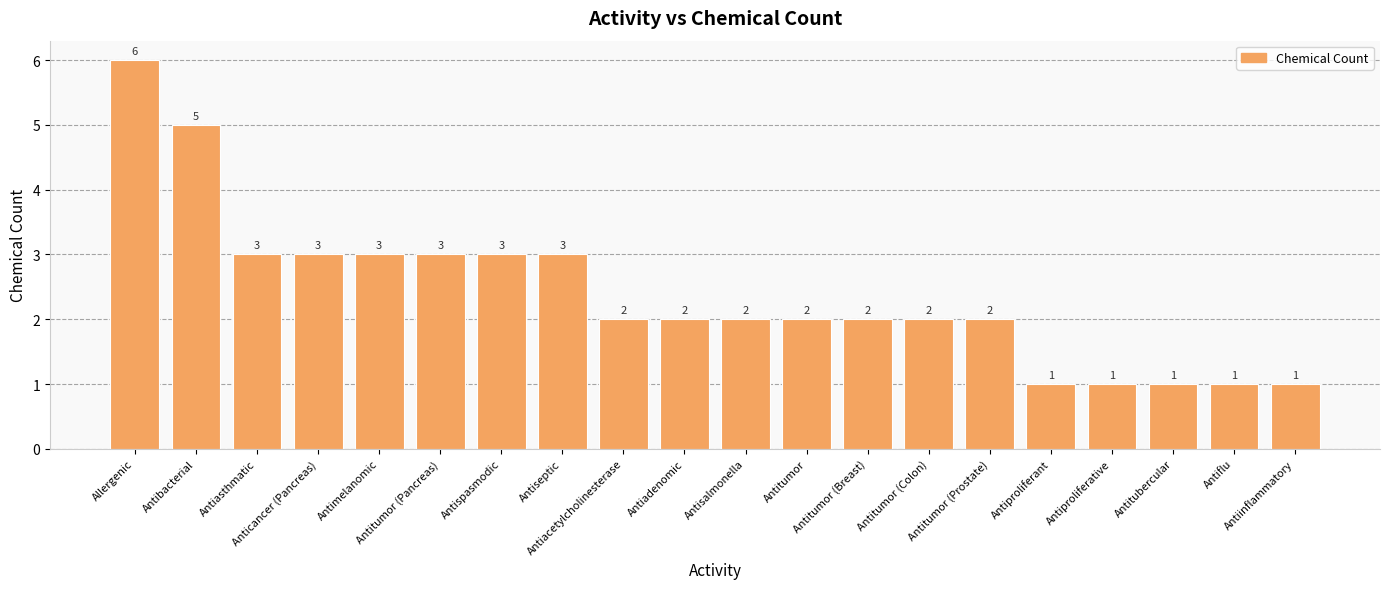

Where does the data first go above 2?

Allergenic